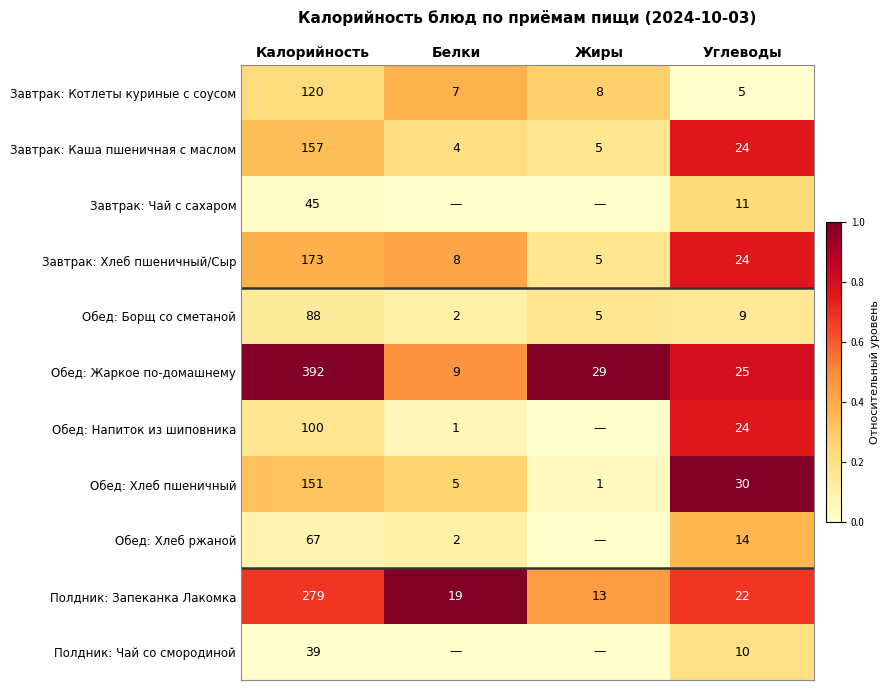

At which label does Обед: Жаркое по-домашнему reach its minimum?

Белки